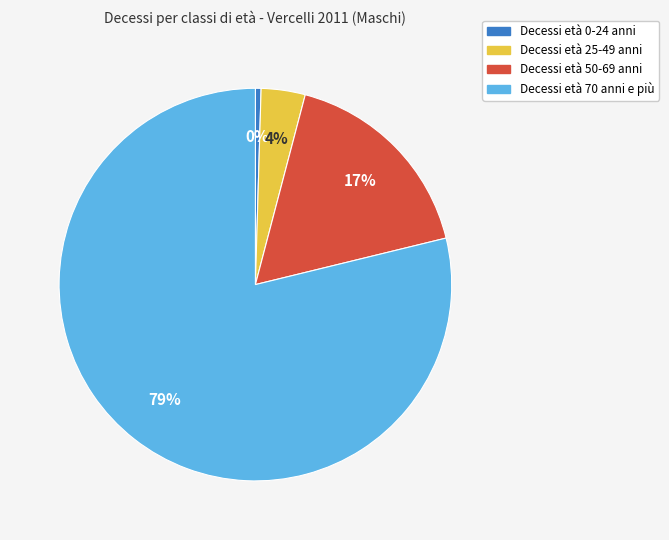

To the nearest percent, what is the average slice percentage?

25%